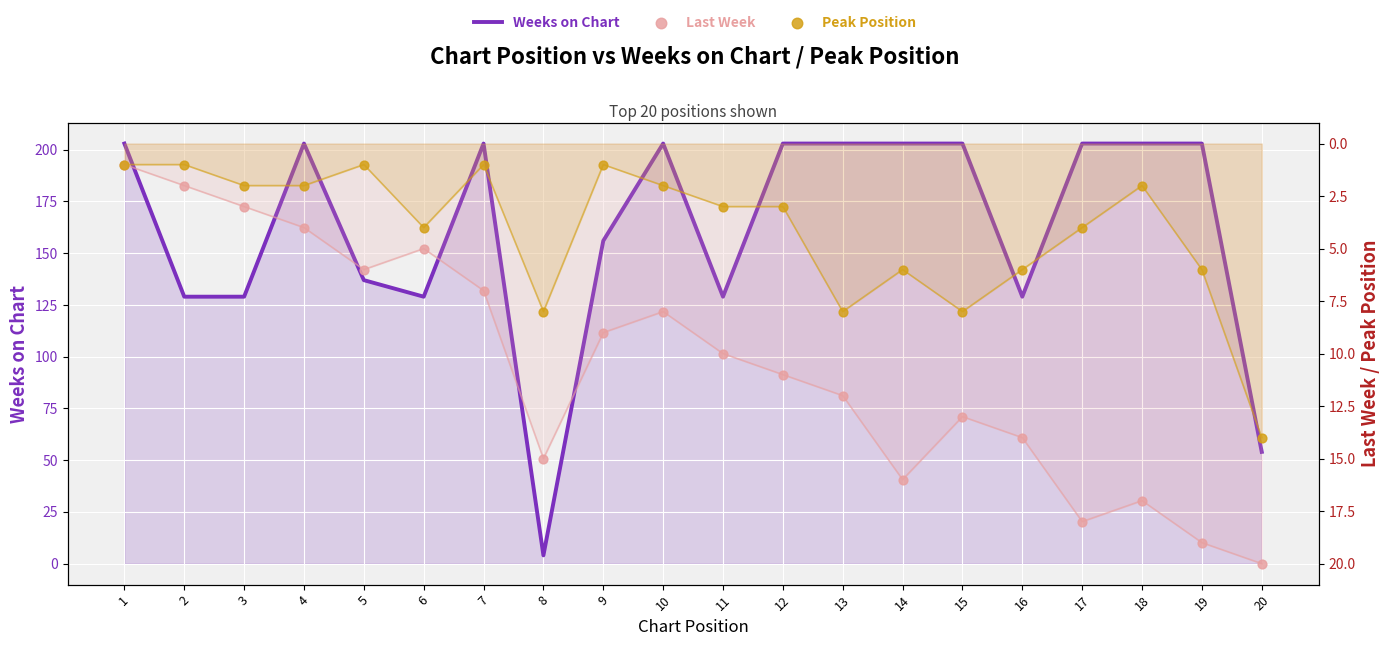

Which series reaches the minimum Y coordinate?

Last Week